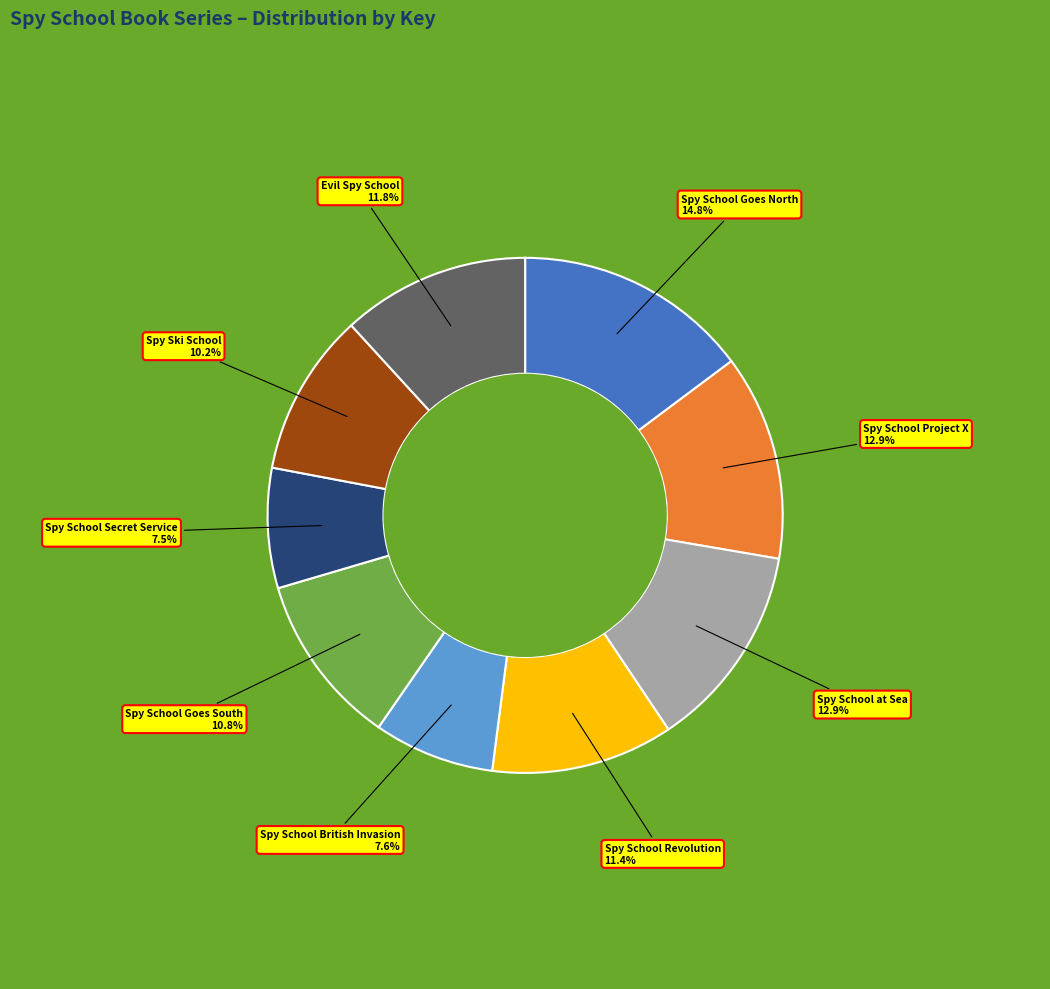

Does any single category account for the majority?

No